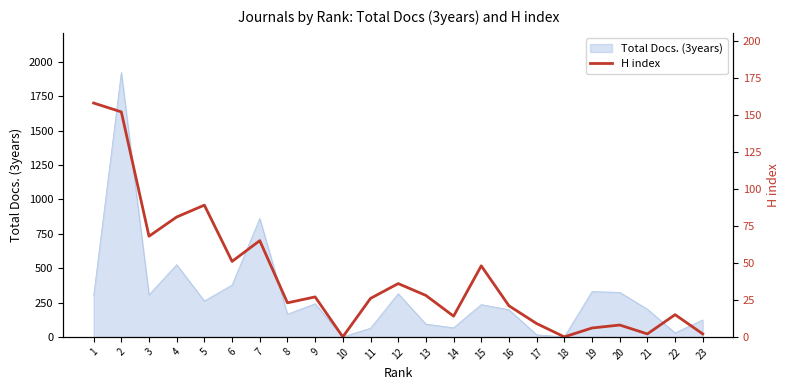

Is it true that the value at 13 is 49?

False